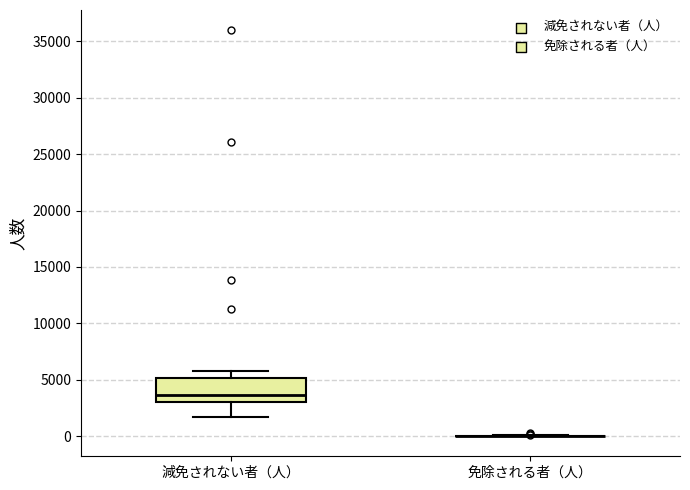

Reading left to right, transcribe this box plot: for each box, give where its median line is, the range the box spans, and where its two whiskers end, as read against the y-axis. The values are not printed on the chart, so give them approximately, as read against the axis.

減免されない者（人）: median 3500, box 3000 to 5000, whiskers 1500 to 6000
免除される者（人）: box collapsed to a line at 0, whiskers 0 to 0